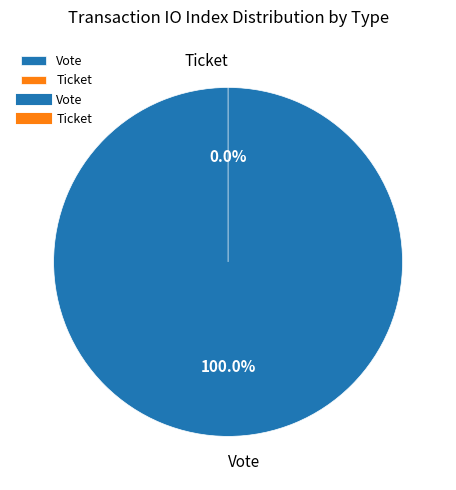

Is it true that Ticket is 9% of the pie?

False